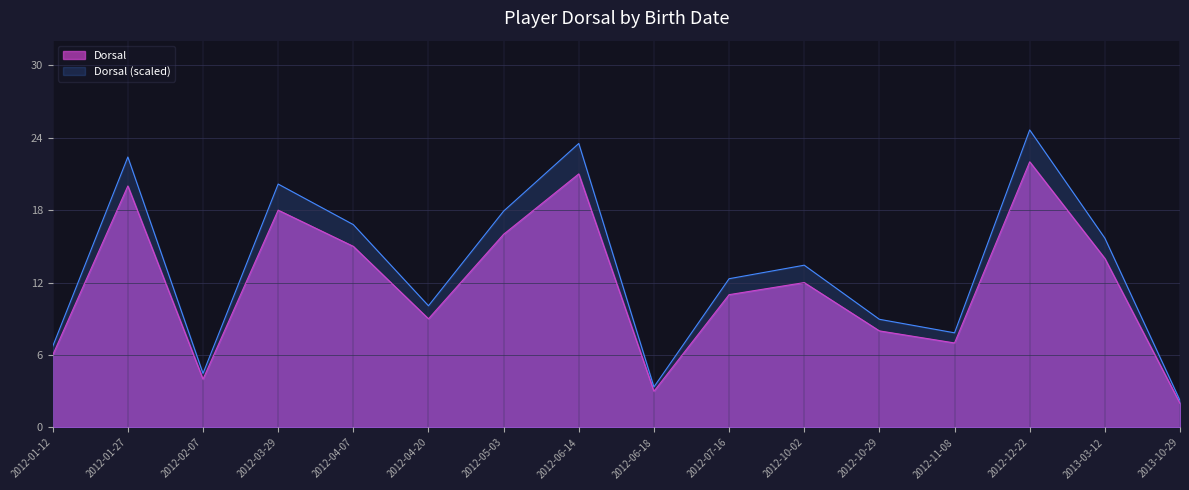

Reading left to right, extract all data points from this chart.

6	20	4	18	15	9	16	21	3	11	12	8	7	22	14	2